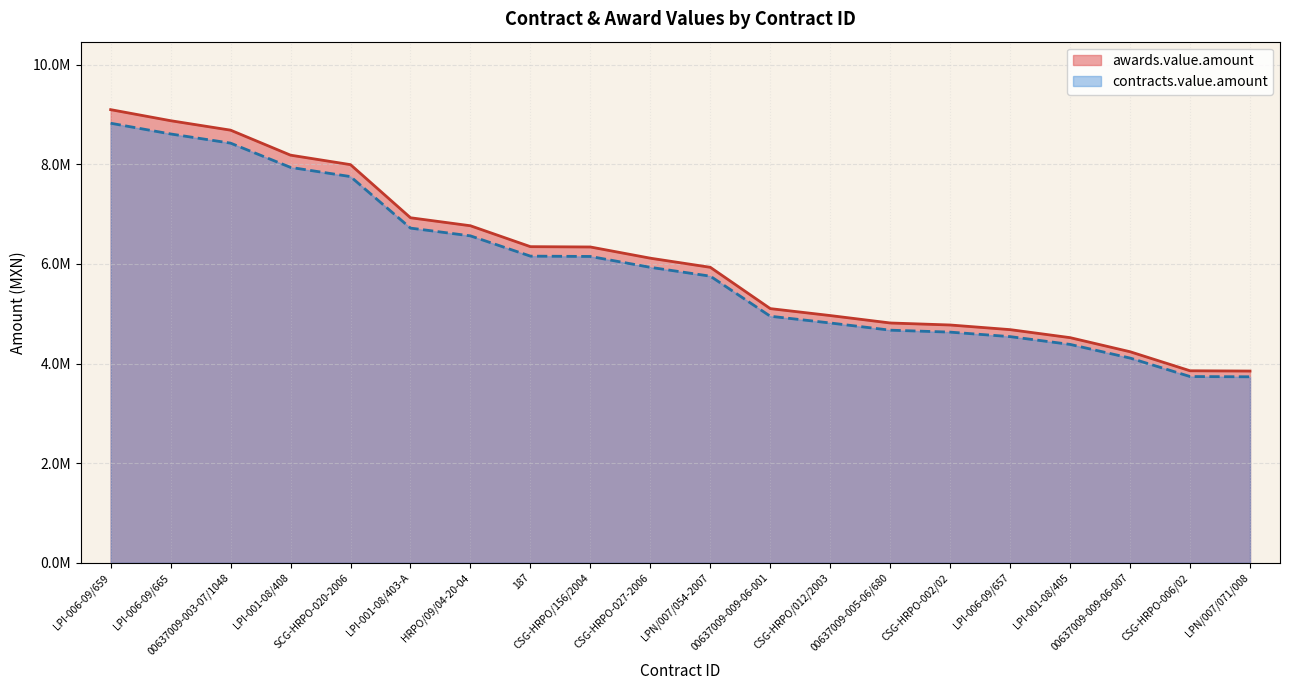

Rank the series by their maximum value, from lowest to highest.

contracts.value.amount, awards.value.amount